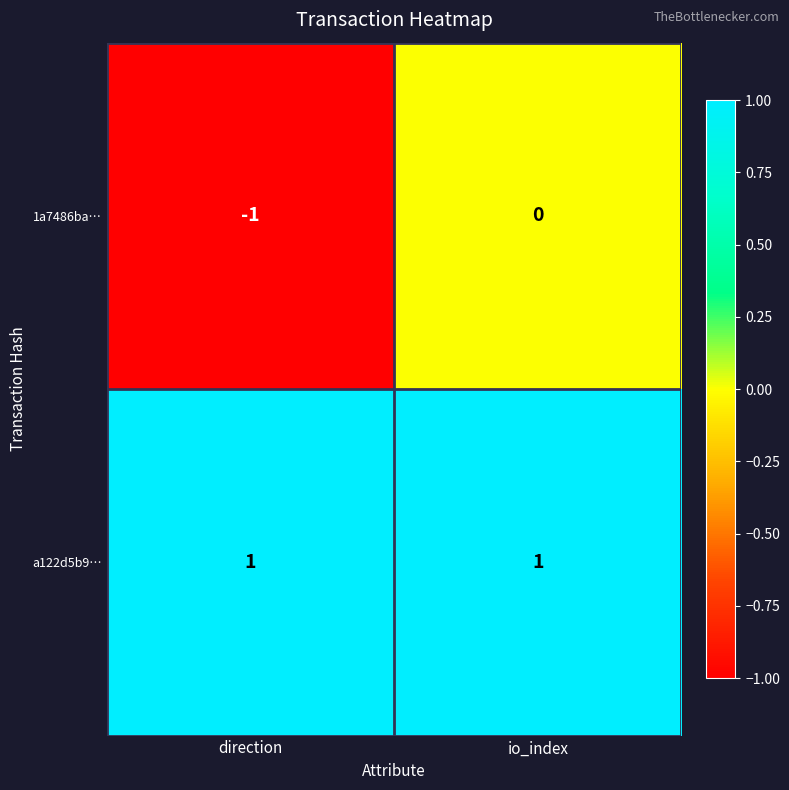

Is it true that a122d5b9… equals 0 at io_index?

False